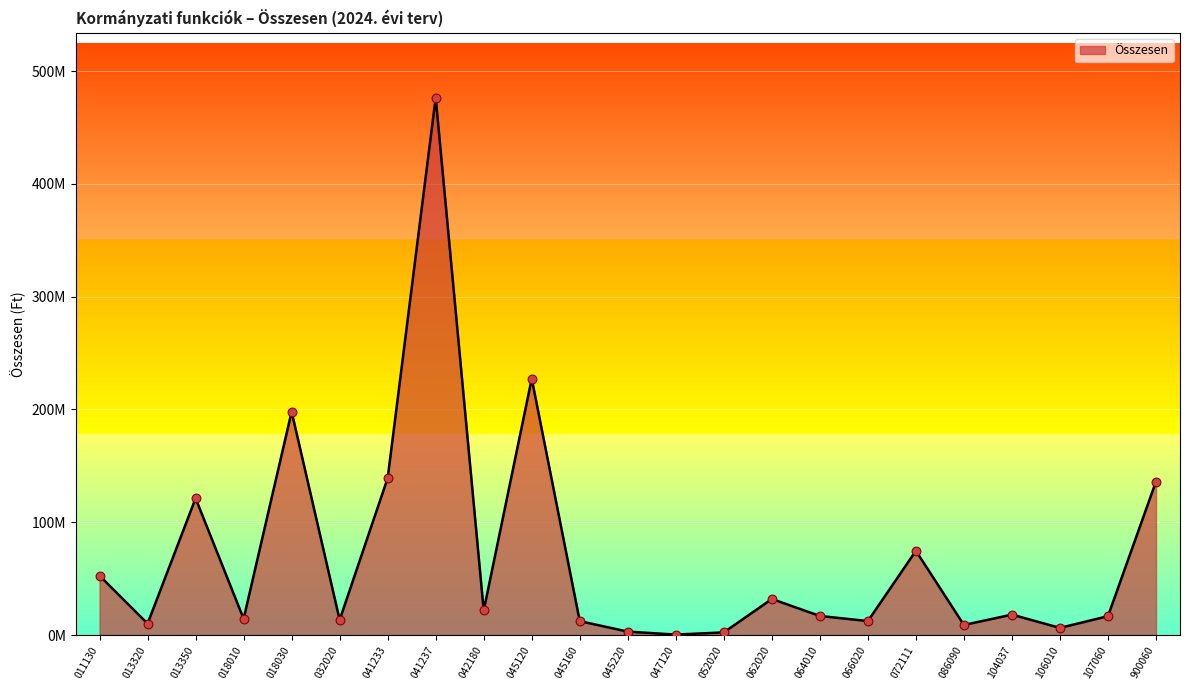

What is the change in value from 013320 to 064010?

+6789597